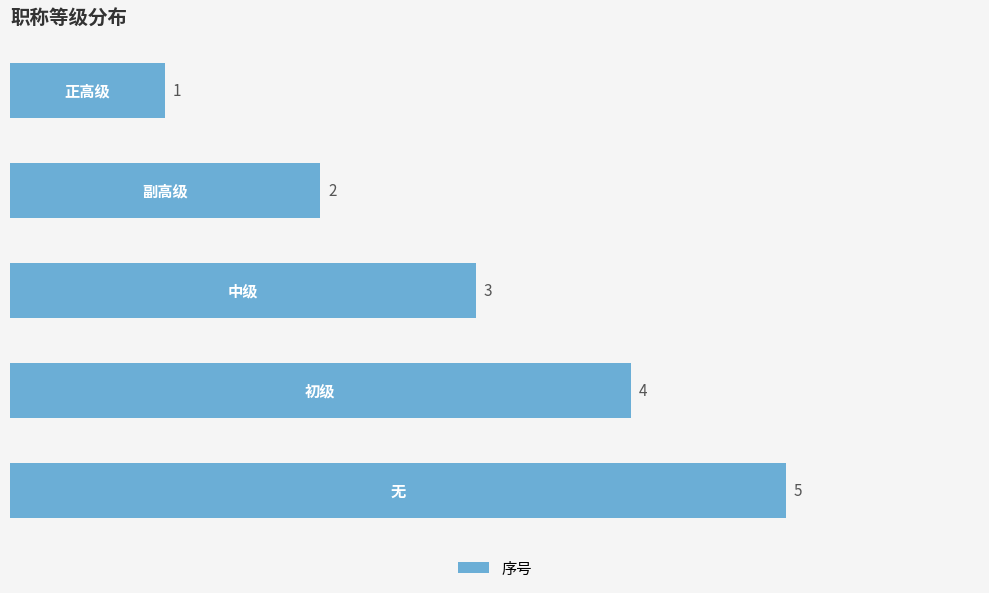

How many data points are less than 3?

2